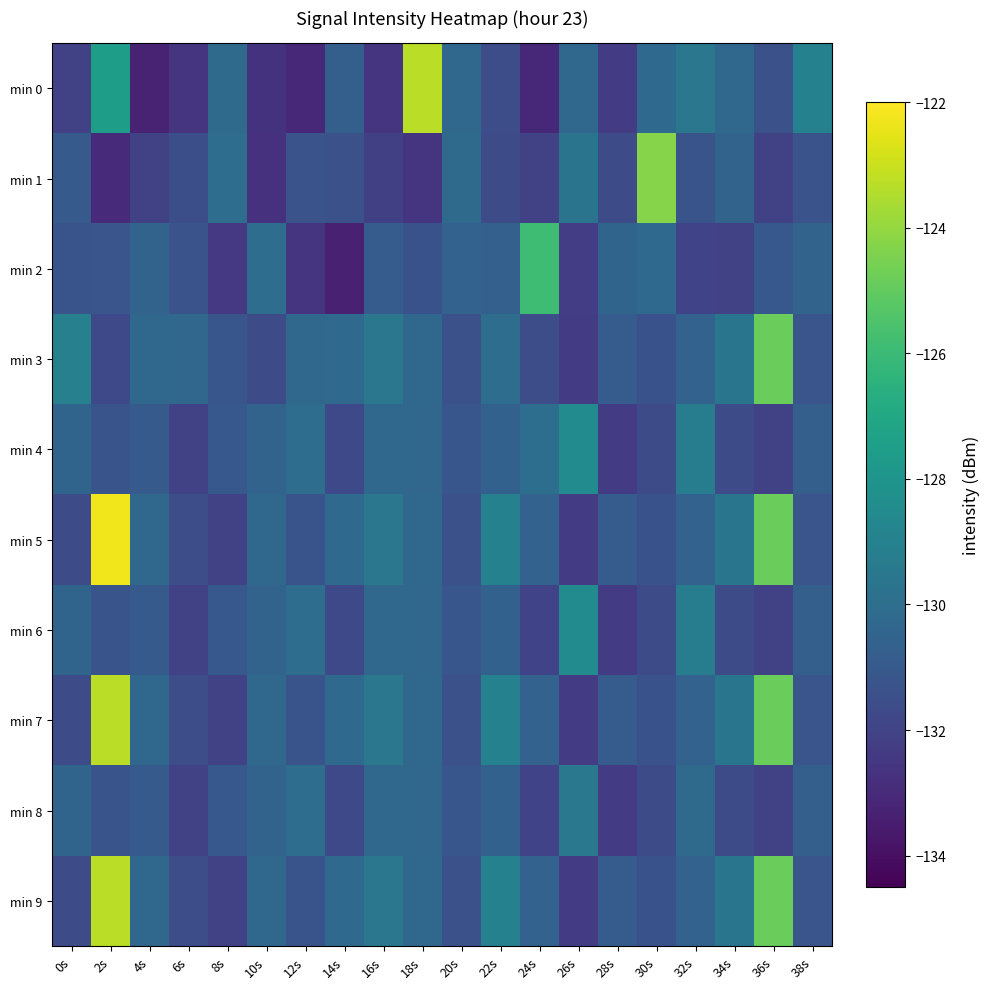

Reading left to right, what are all the values shown in this chart?

min 0: 0s=-132.1	2s=-127.5	4s=-133.3	6s=-132.6	8s=-130.2	10s=-132.6	12s=-133.1	14s=-130.7	16s=-132.6	18s=-123.3	20s=-130.3	22s=-131.5	24s=-133.1	26s=-130.3	28s=-132.3	30s=-130.2	32s=-129.5	34s=-130.3	36s=-131.4	38s=-129.0
min 1: 0s=-131.0	2s=-133.0	4s=-132.0	6s=-131.5	8s=-130.1	10s=-132.7	12s=-131.3	14s=-131.4	16s=-132.1	18s=-132.6	20s=-130.2	22s=-131.6	24s=-132.1	26s=-129.7	28s=-131.6	30s=-124.3	32s=-131.3	34s=-130.5	36s=-132.1	38s=-131.3
min 2: 0s=-131.3	2s=-131.2	4s=-130.5	6s=-131.3	8s=-132.4	10s=-130.0	12s=-132.6	14s=-133.4	16s=-130.9	18s=-131.4	20s=-130.6	22s=-130.7	24s=-125.9	26s=-132.2	28s=-130.5	30s=-130.2	32s=-132.0	34s=-132.0	36s=-131.0	38s=-130.5
min 3: 0s=-129.1	2s=-131.7	4s=-130.3	6s=-130.4	8s=-131.1	10s=-131.6	12s=-130.3	14s=-130.2	16s=-129.5	18s=-130.3	20s=-131.4	22s=-130.0	24s=-131.6	26s=-132.4	28s=-130.9	30s=-131.4	32s=-130.6	34s=-129.7	36s=-124.9	38s=-131.2
min 4: 0s=-130.5	2s=-131.2	4s=-131.0	6s=-132.0	8s=-131.0	10s=-130.5	12s=-130.1	14s=-131.7	16s=-130.3	18s=-130.4	20s=-131.1	22s=-130.6	24s=-130.0	26s=-128.5	28s=-132.3	30s=-131.6	32s=-129.2	34s=-131.6	36s=-132.1	38s=-130.7
min 5: 0s=-131.6	2s=-122.3	4s=-130.3	6s=-131.5	8s=-132.1	10s=-130.3	12s=-131.3	14s=-130.2	16s=-129.5	18s=-130.3	20s=-131.4	22s=-129.0	24s=-130.6	26s=-132.4	28s=-130.9	30s=-131.4	32s=-130.6	34s=-129.7	36s=-124.9	38s=-131.2
min 6: 0s=-130.5	2s=-131.2	4s=-131.0	6s=-132.0	8s=-131.0	10s=-130.5	12s=-130.1	14s=-131.7	16s=-130.3	18s=-130.4	20s=-131.1	22s=-130.6	24s=-132.0	26s=-128.5	28s=-132.3	30s=-131.6	32s=-129.2	34s=-131.6	36s=-132.1	38s=-130.7
min 7: 0s=-131.6	2s=-123.3	4s=-130.3	6s=-131.5	8s=-132.1	10s=-130.3	12s=-131.3	14s=-130.2	16s=-129.5	18s=-130.3	20s=-131.4	22s=-129.0	24s=-130.6	26s=-132.4	28s=-130.9	30s=-131.4	32s=-130.6	34s=-129.7	36s=-124.9	38s=-131.2
min 8: 0s=-130.5	2s=-131.2	4s=-131.0	6s=-132.0	8s=-131.0	10s=-130.5	12s=-130.1	14s=-131.7	16s=-130.3	18s=-130.4	20s=-131.1	22s=-130.6	24s=-132.0	26s=-129.5	28s=-132.3	30s=-131.6	32s=-130.2	34s=-131.6	36s=-132.1	38s=-130.7
min 9: 0s=-131.6	2s=-123.3	4s=-130.3	6s=-131.5	8s=-132.1	10s=-130.3	12s=-131.3	14s=-130.2	16s=-129.5	18s=-130.3	20s=-131.4	22s=-129.0	24s=-130.6	26s=-132.4	28s=-130.9	30s=-131.4	32s=-130.6	34s=-129.7	36s=-124.9	38s=-131.2